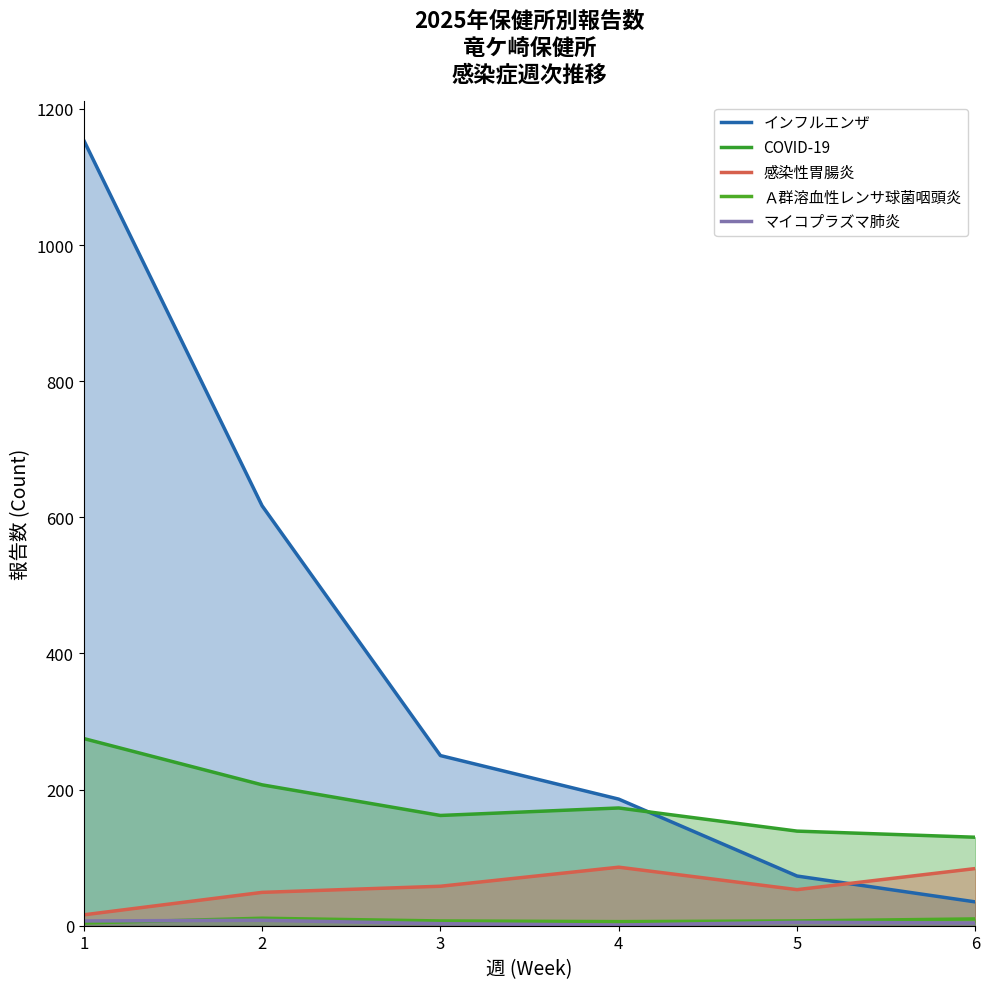

What is the maximum value for COVID-19?

275